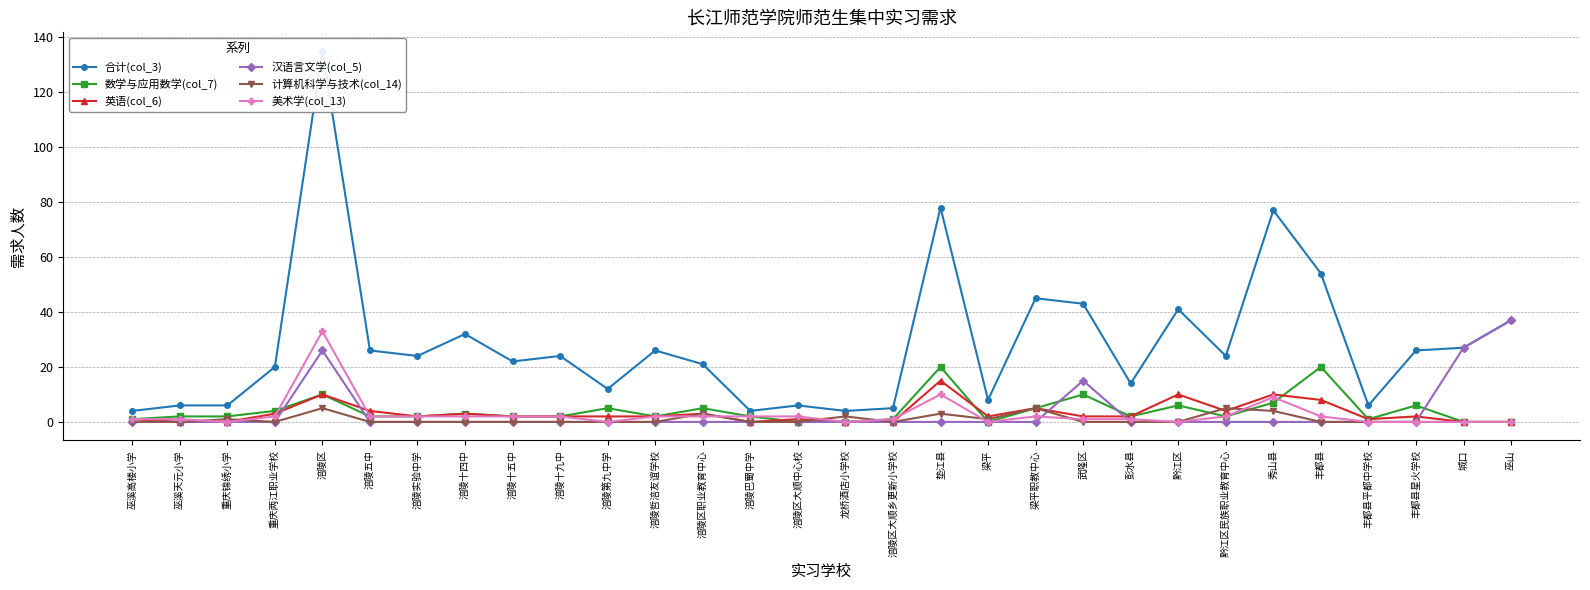

Reading left to right, extract all data points from this chart.

合计(col_3): 4	6	6	20	135	26	24	32	22	24	12	26	21	4	6	4	5	78	8	45	43	14	41	24	77	54	6	26	27	37
数学与应用数学(col_7): 1	2	2	4	10	2	2	3	2	2	5	2	5	2	0	0	1	20	0	5	10	2	6	2	7	20	1	6	0	0
英语(col_6): 1	0	0	3	10	4	2	3	2	2	2	2	3	0	1	0	0	15	2	5	2	2	10	4	10	8	1	2	0	0
汉语言文学(col_5): 0	0	0	0	26	0	0	0	0	0	0	0	0	0	0	0	0	0	0	0	15	0	0	0	0	0	0	0	27	37
计算机科学与技术(col_14): 0	0	1	0	5	0	0	0	0	0	0	0	3	0	0	2	0	3	1	5	0	0	0	5	4	0	0	0	0	0
美术学(col_13): 1	1	0	2	33	2	2	2	2	2	0	2	2	2	2	0	1	10	0	2	1	1	0	2	9	2	0	0	0	0